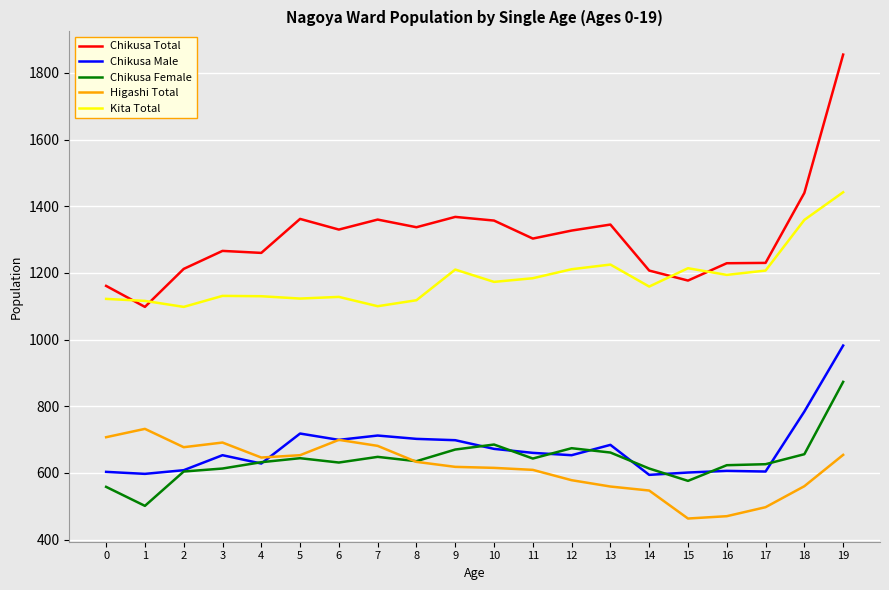

What is the total value across all series at 12?

4443